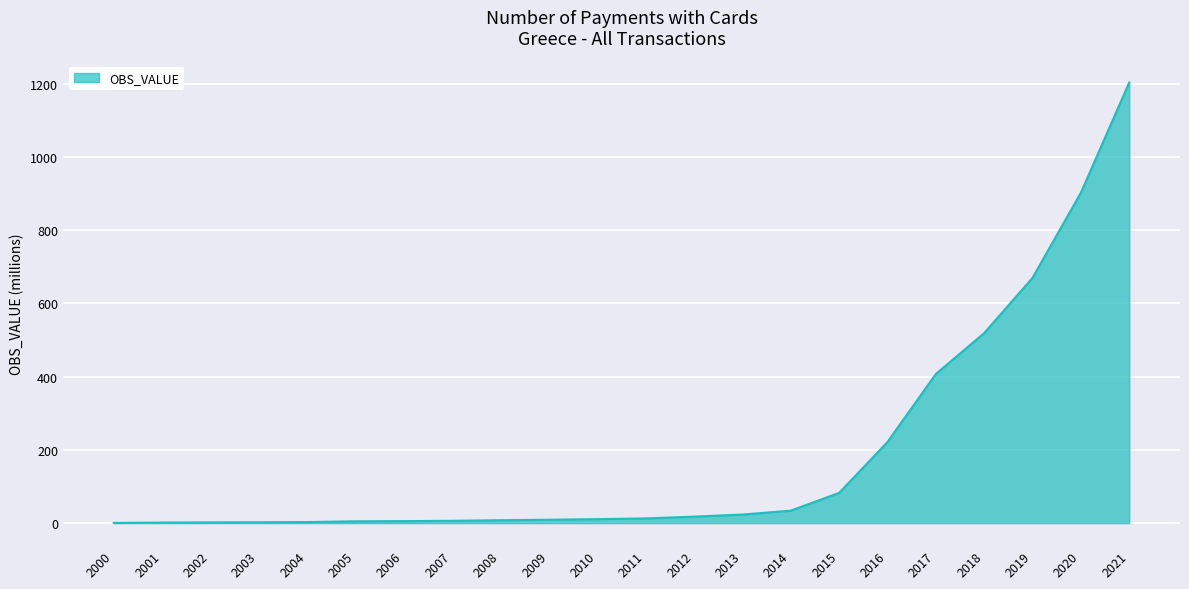

Does the chart display data point markers on the line(s)?

No